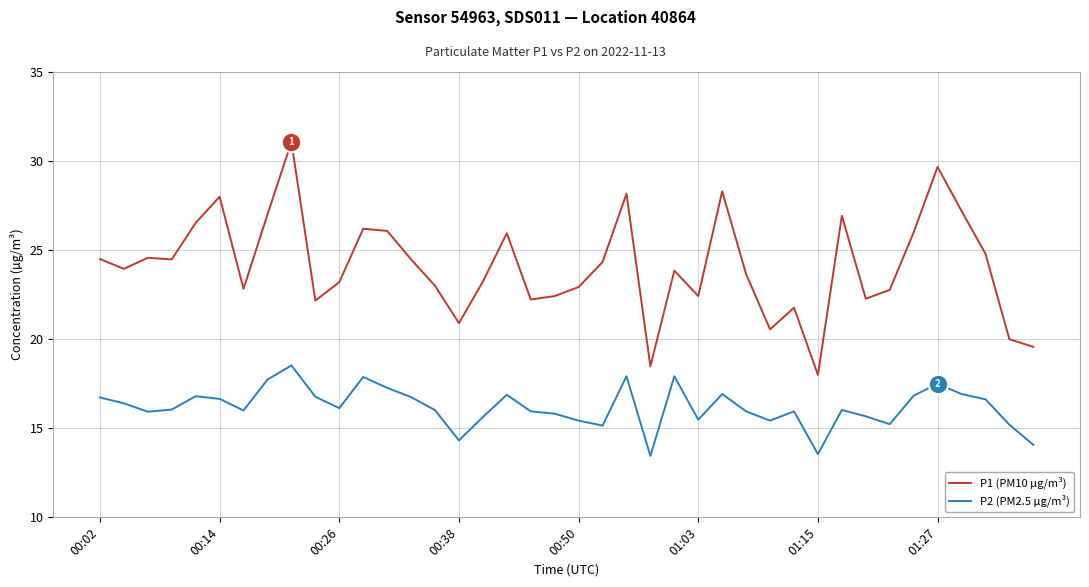

What are all the series names shown in the legend?

P1 (PM10 µg/m³), P2 (PM2.5 µg/m³)